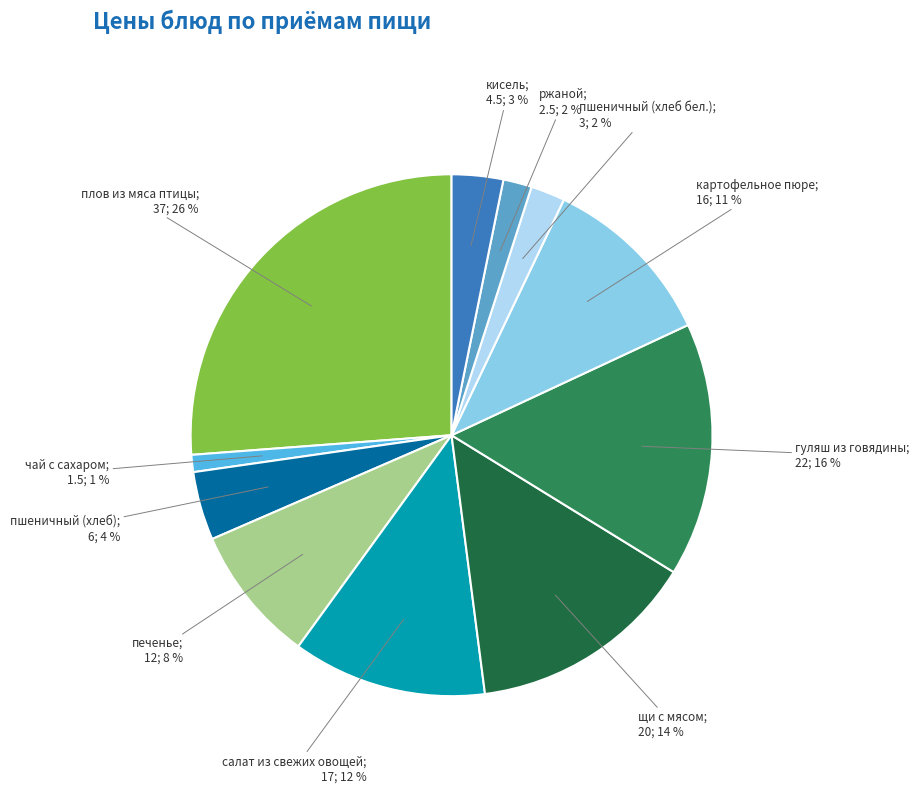

Count the number of slices in the pie.

11